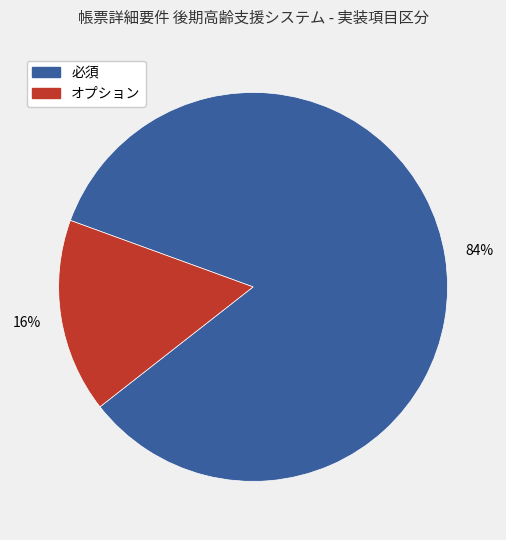

How many slices are in this pie chart?

2